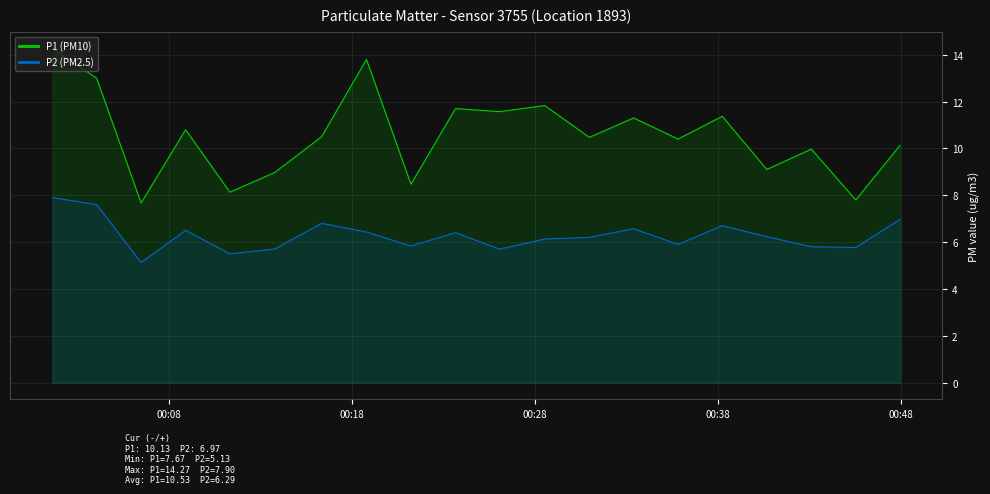

In P2 (PM2.5), how many points are lower than both neighbors (excluding endpoints)?

6